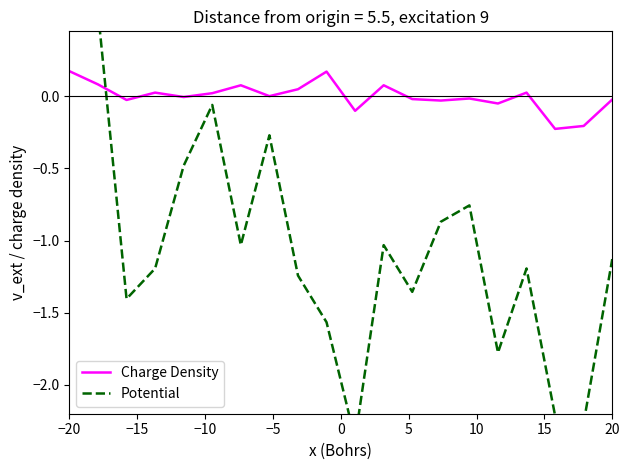

How many values in the Potential series exceed -1?

7